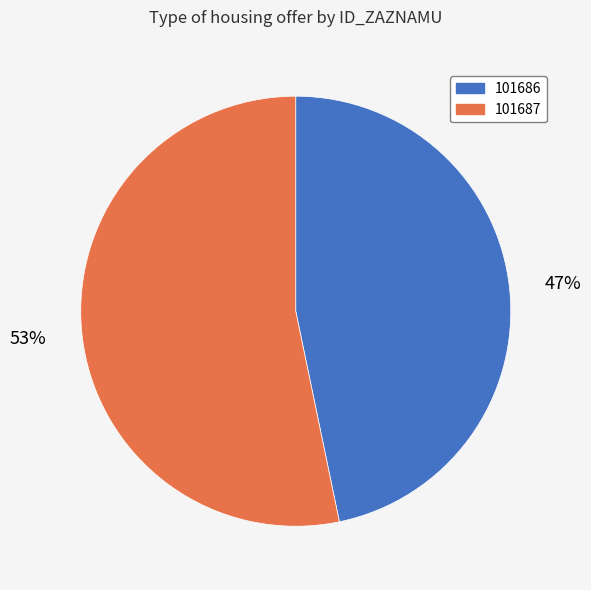

Do 101687 and 101686 together represent more than half of the pie?

Yes